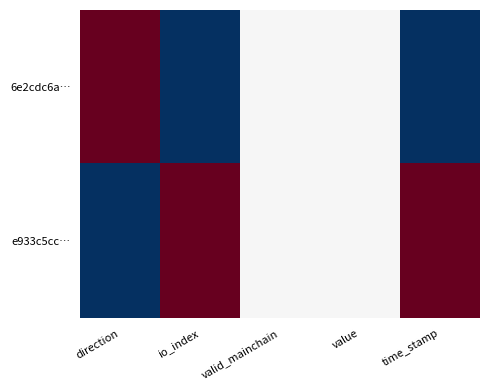

Which series has the largest total across all categories?

6e2cdc6a…